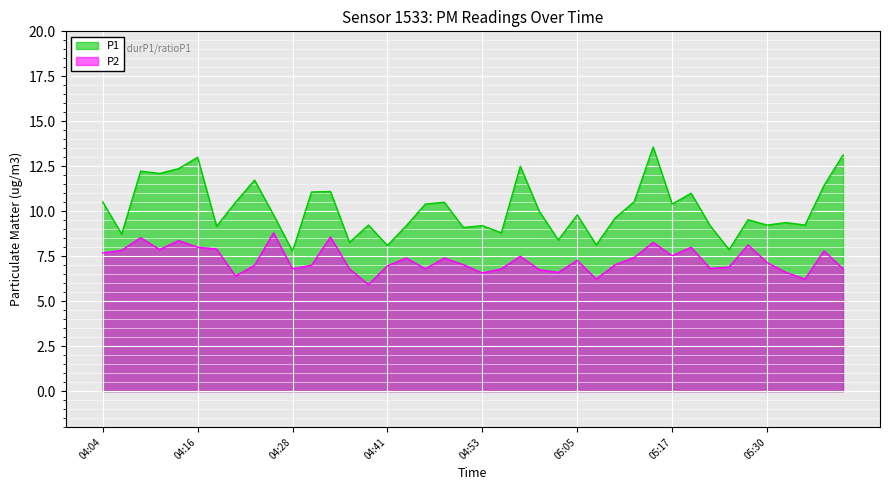

True or false: P1 and P2 intersect in this chart.

False